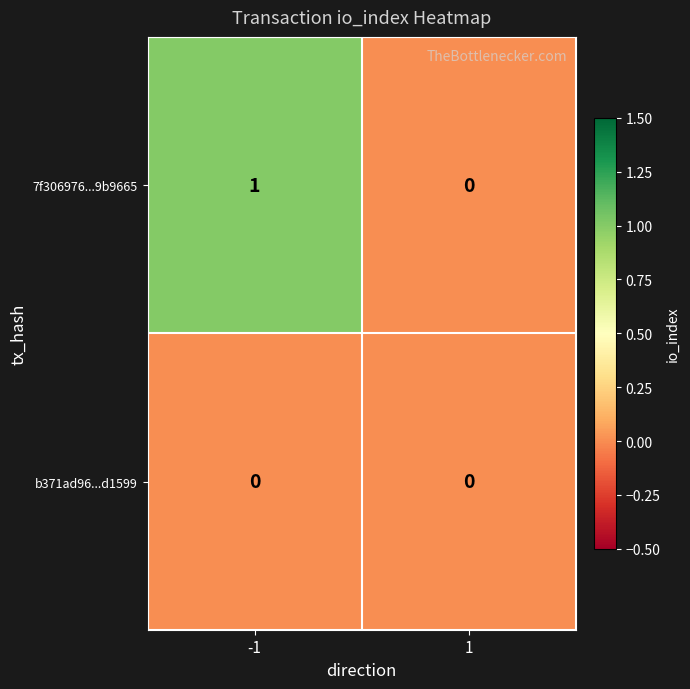

At which category is the sum across all series the highest?

-1